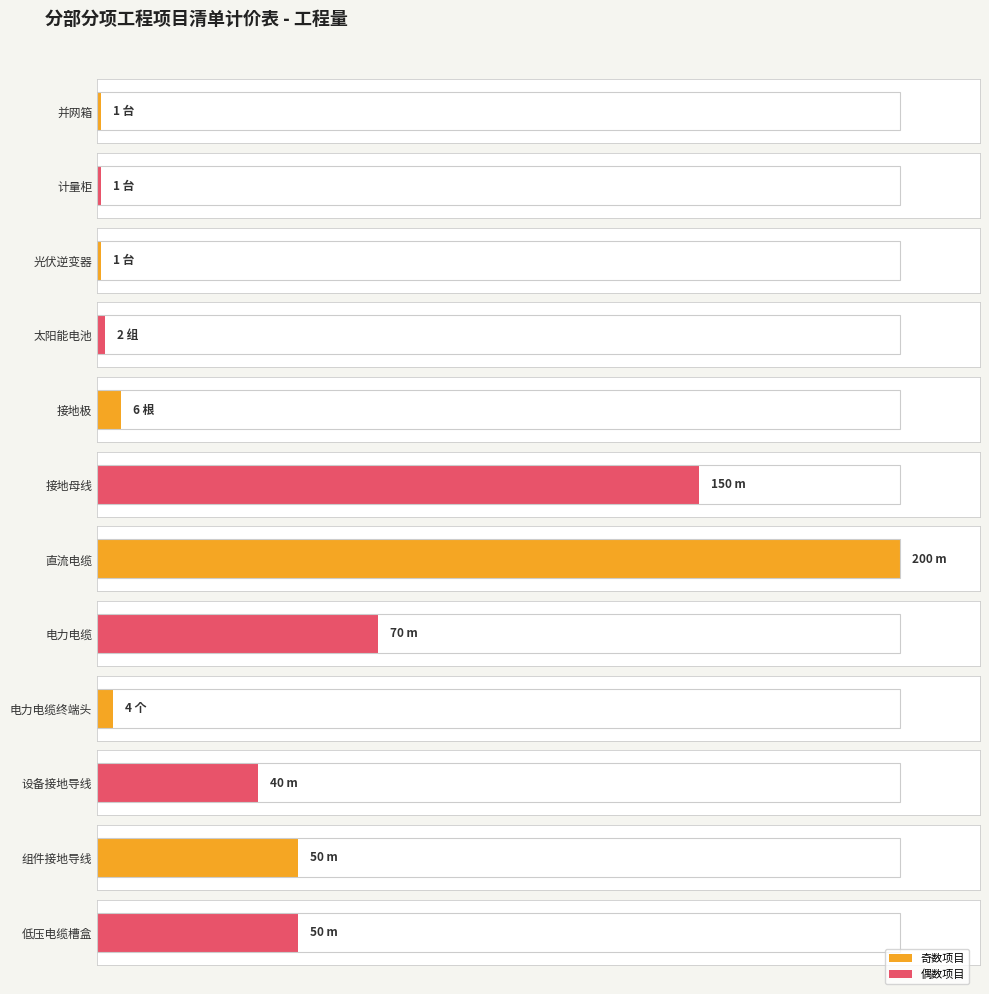

Does the chart contain any negative values?

No